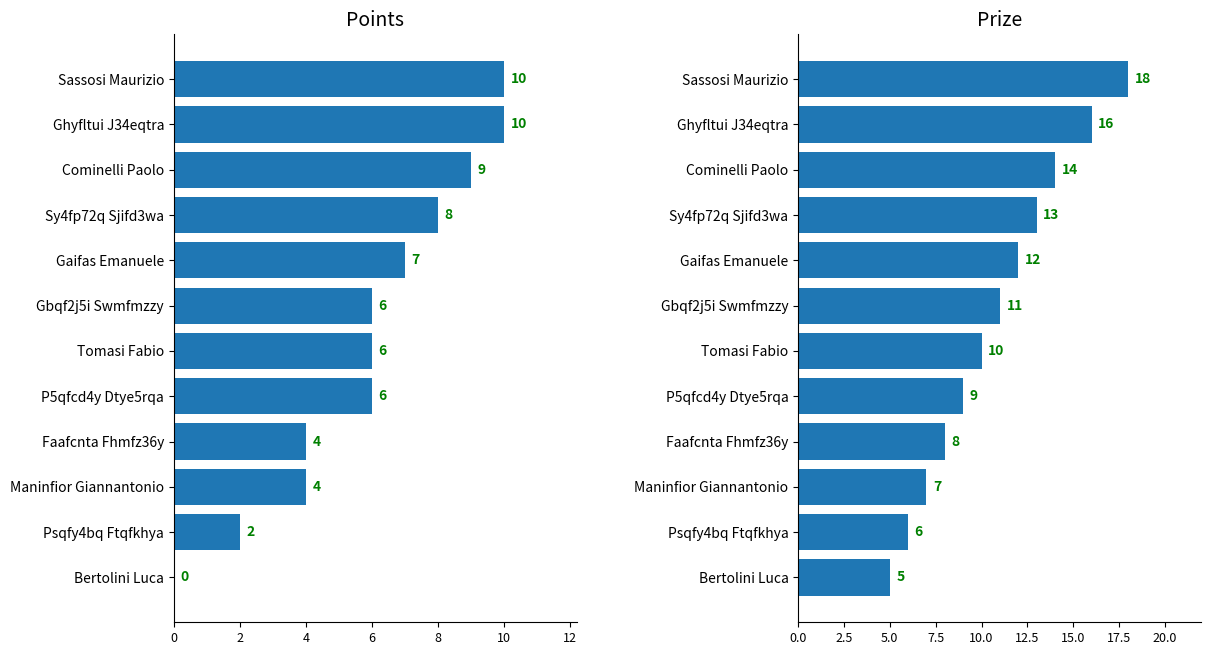

What are all the series names shown in the legend?

Points, Prize